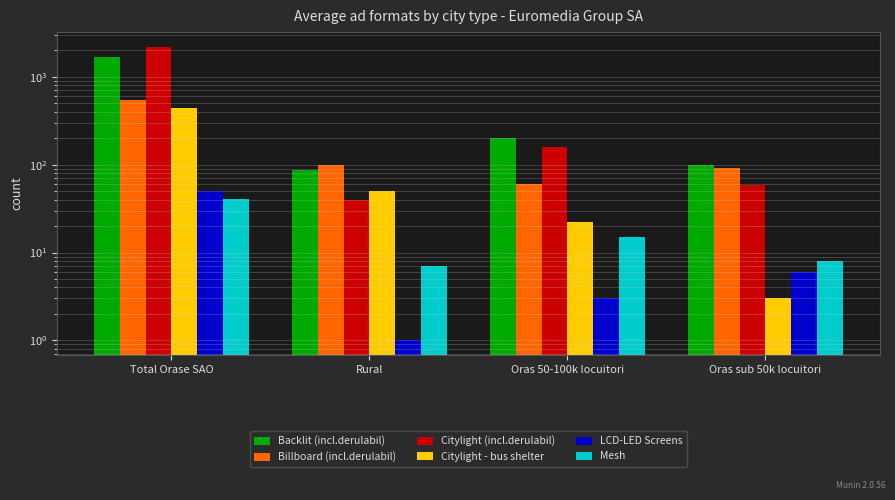

At how many categories does at least one series exceed 1689?

1